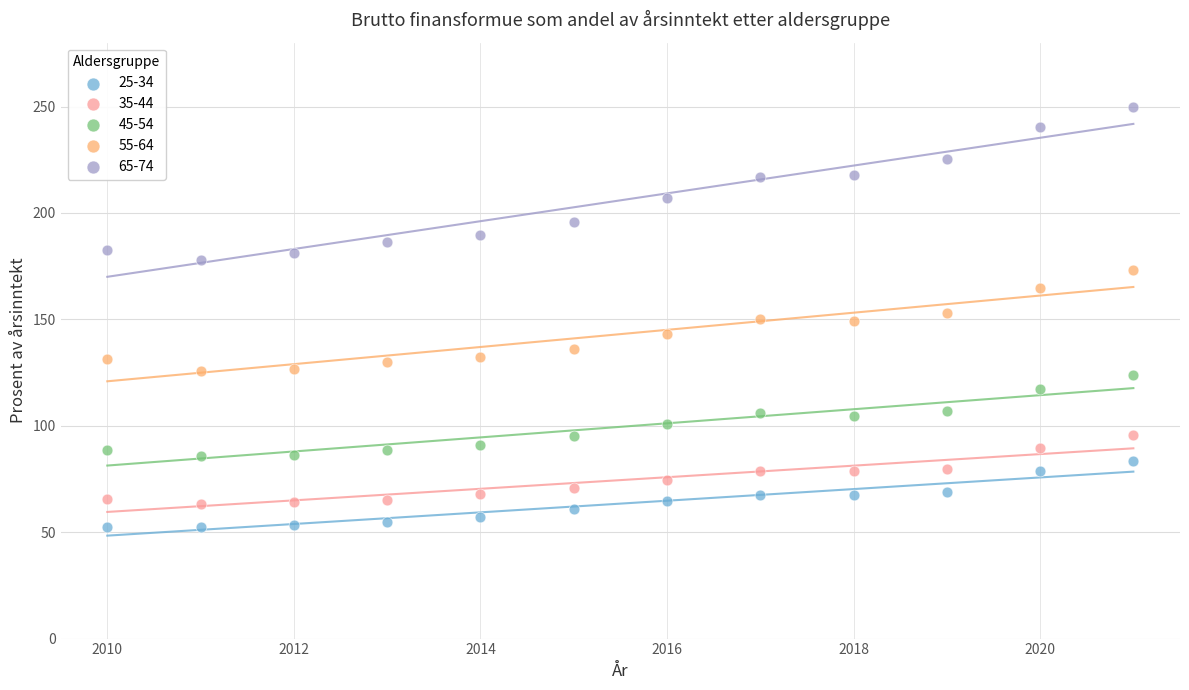

Which series contains the highest Y value?

65-74